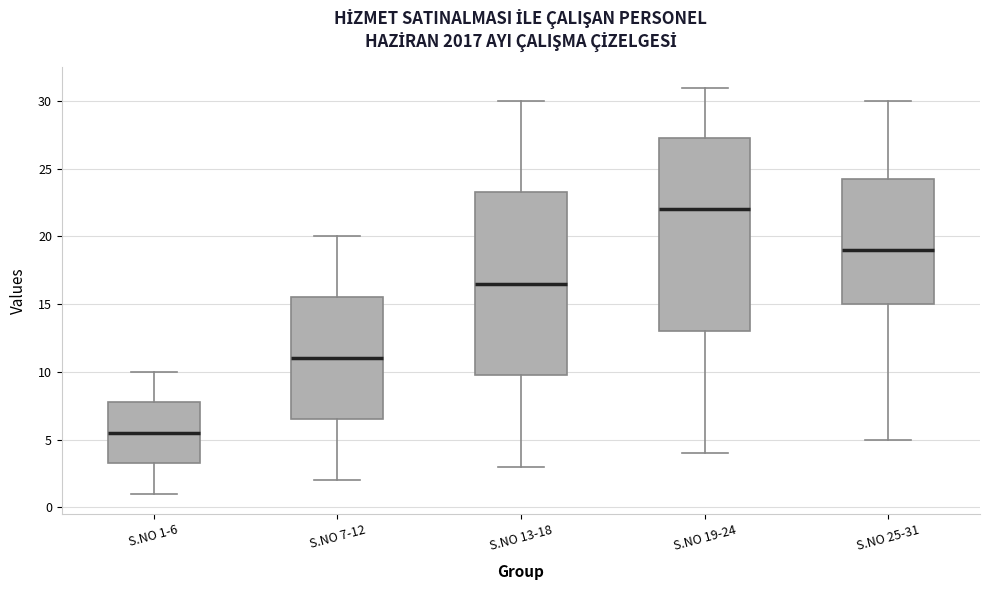

Reading left to right, read every box against the y-axis: the position of its median line, the range the box covers, and the ends of its whiskers. The values are not printed on the chart, so give them approximately, as read against the axis.

S.NO 1-6: median 5.5, box 3.5 to 8.0, whiskers 1.0 to 10.0
S.NO 7-12: median 11.0, box 6.5 to 15.5, whiskers 2.0 to 20.0
S.NO 13-18: median 16.5, box 10.0 to 23.5, whiskers 3.0 to 30.0
S.NO 19-24: median 22.0, box 13.0 to 27.5, whiskers 4.0 to 31.0
S.NO 25-31: median 19.0, box 15.0 to 24.5, whiskers 5.0 to 30.0